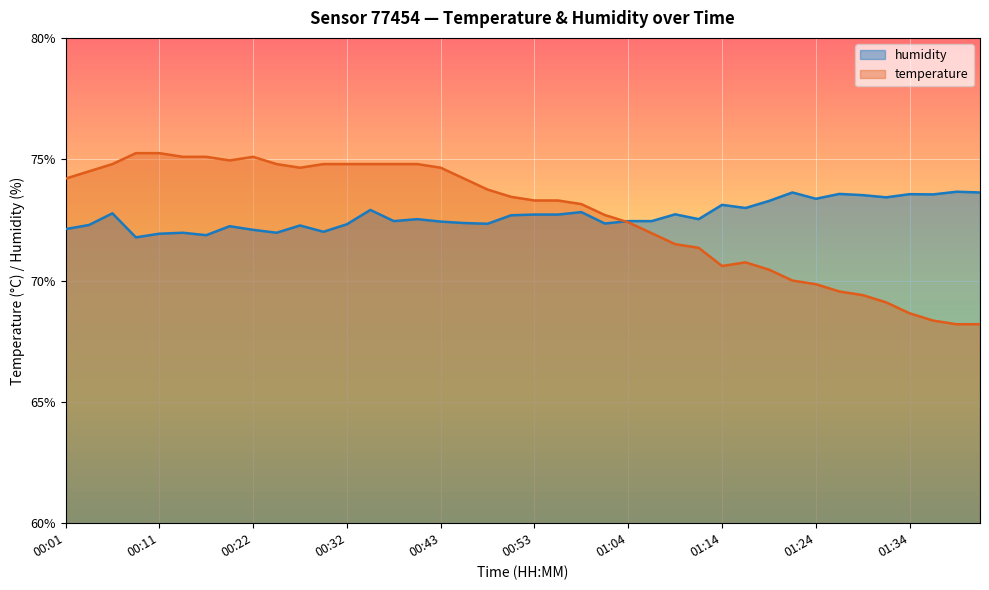

List the series in order of their overall mean, highest first.

humidity, temperature